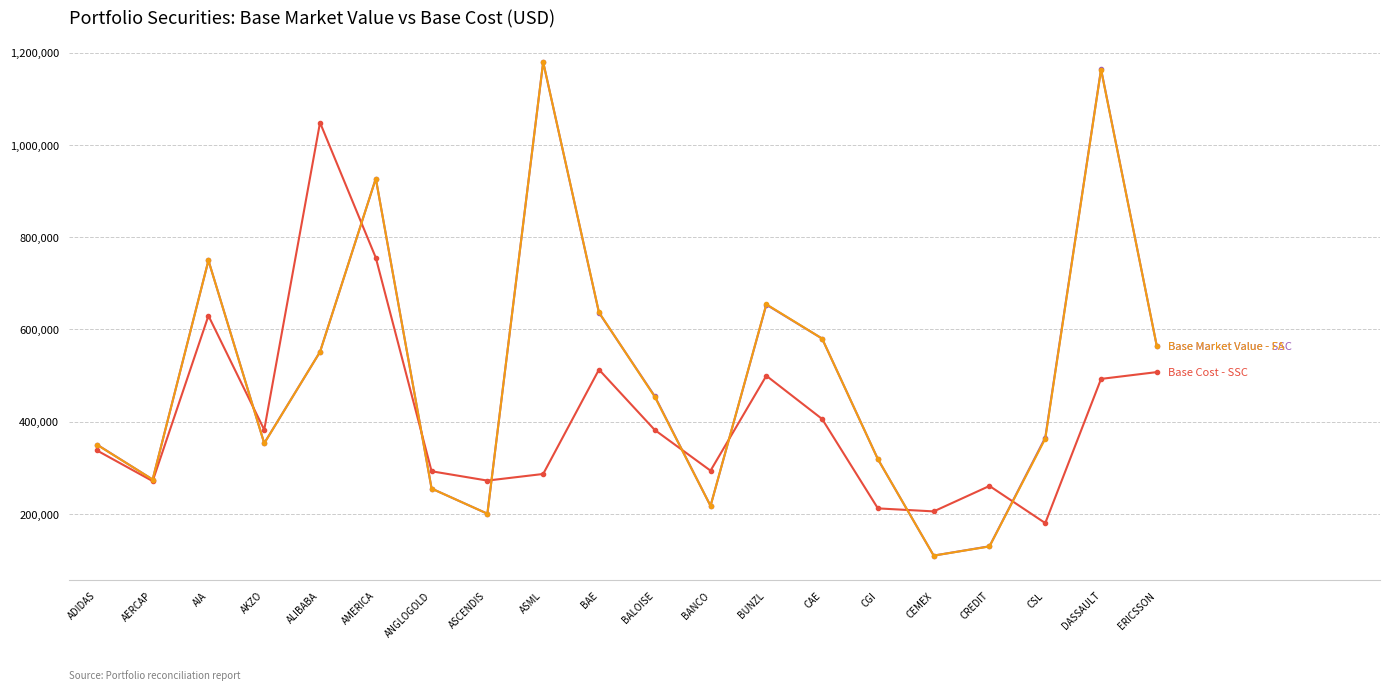

What is the minimum value shown in the chart?

110000.0